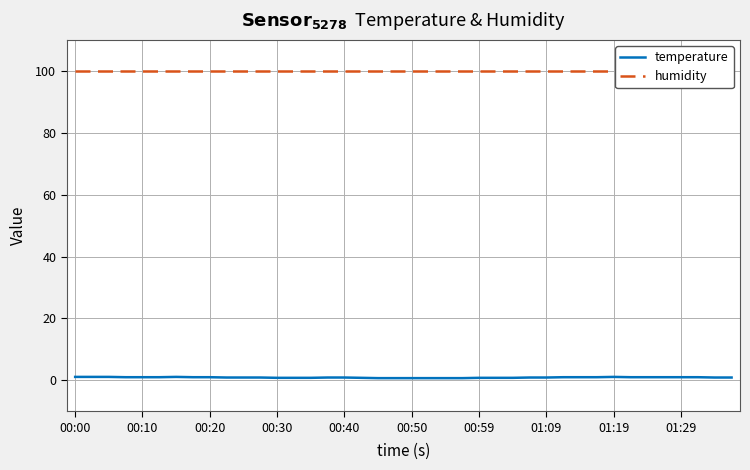

What are all the series names shown in the legend?

temperature, humidity